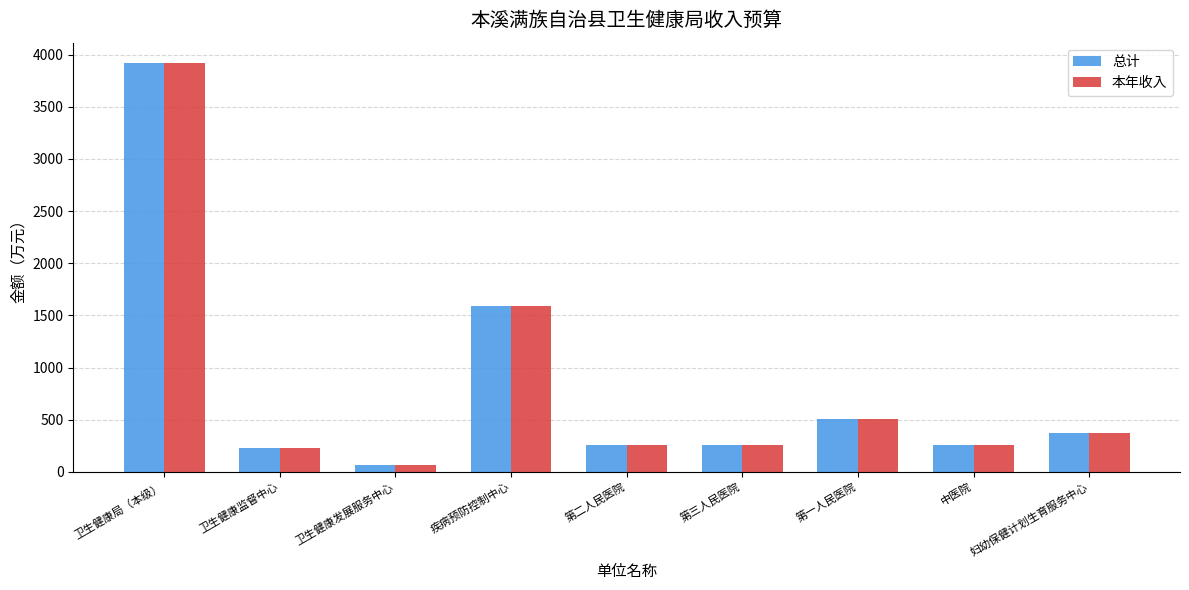

What is the approximate value of 本年收入 at 中医院?

260.2